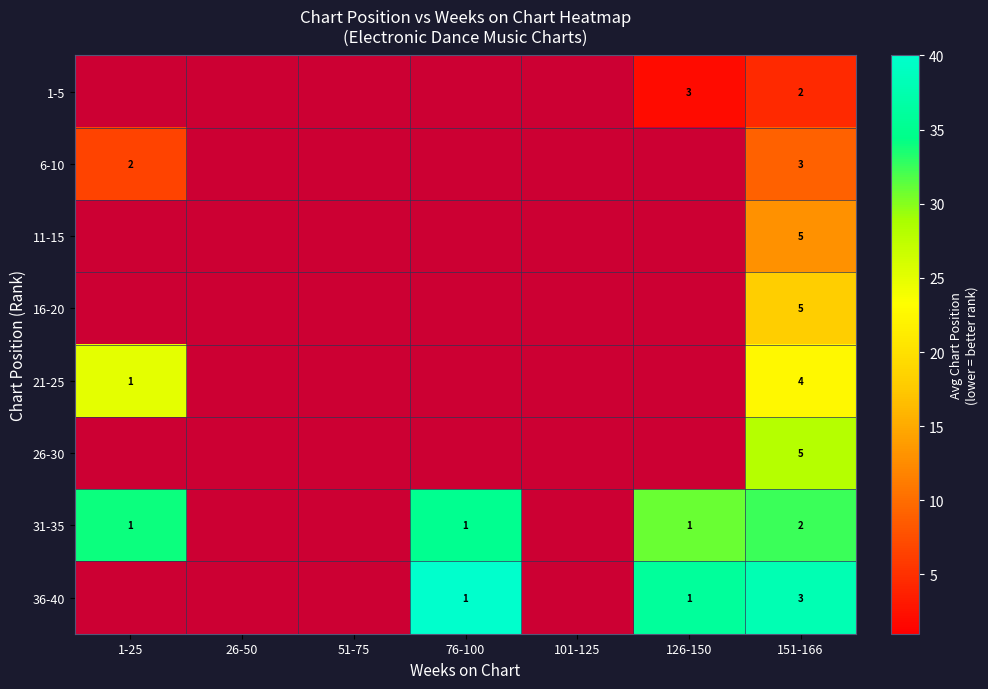

The 26-30 series shows 5 at 151-166. True or false?

True